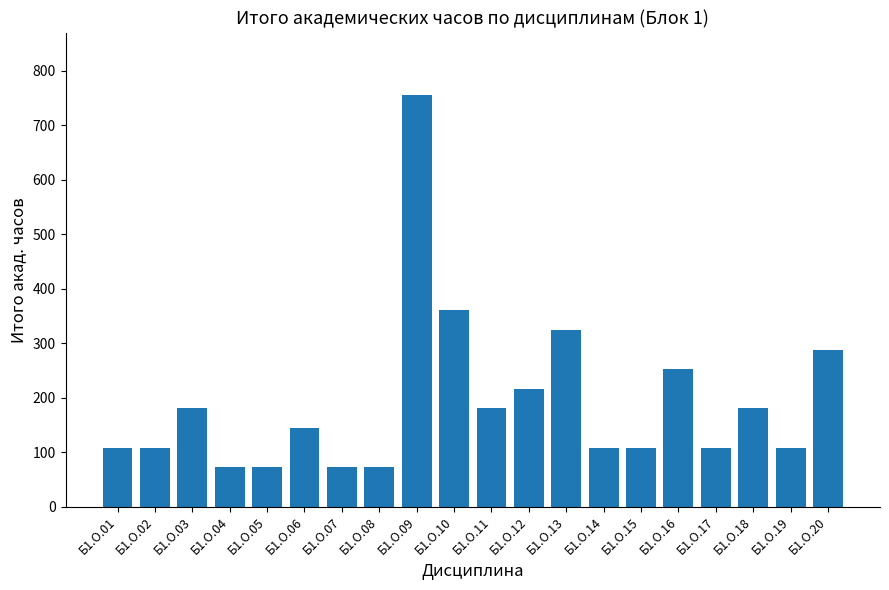

What is the value of the 9th bar from the left?

756